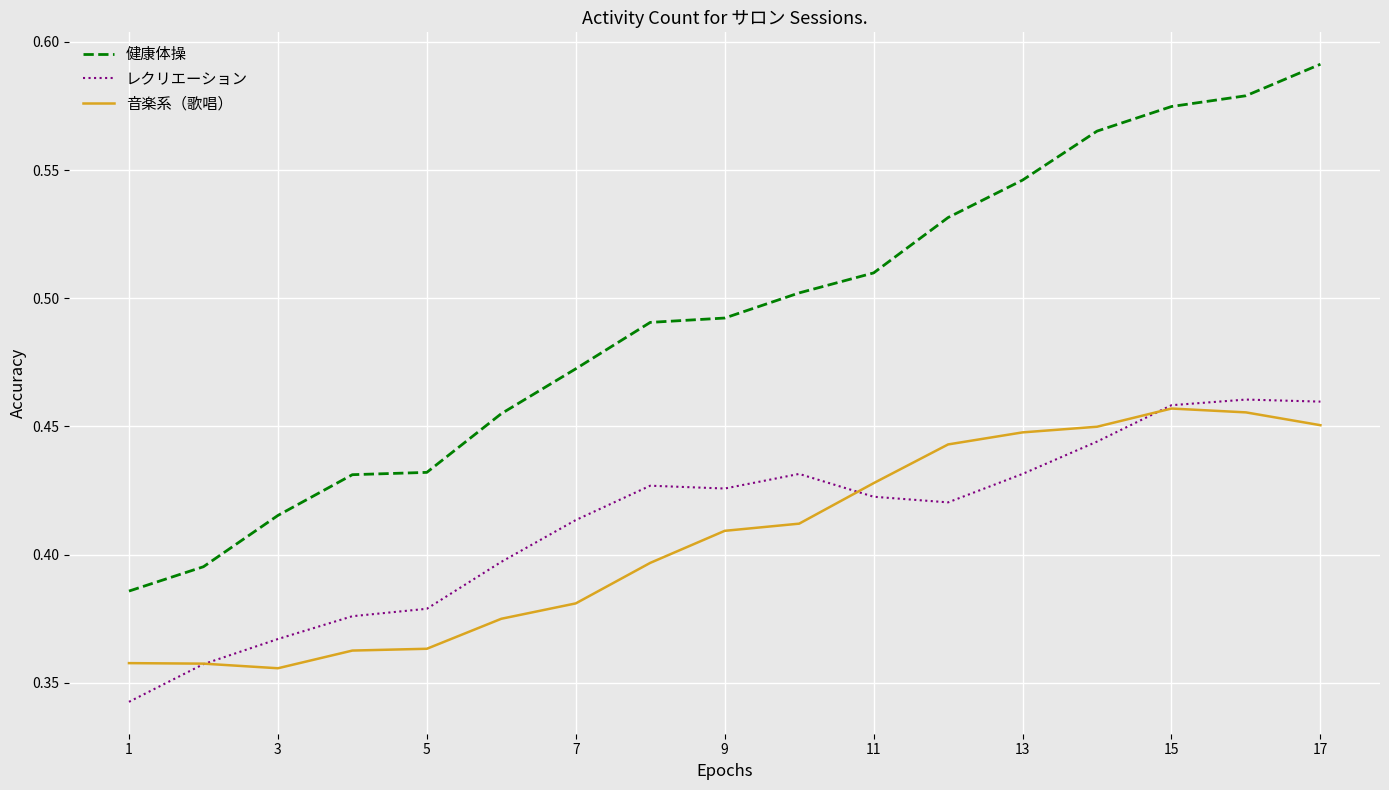

True or false: 健康体操 and レクリエーション intersect in this chart.

False